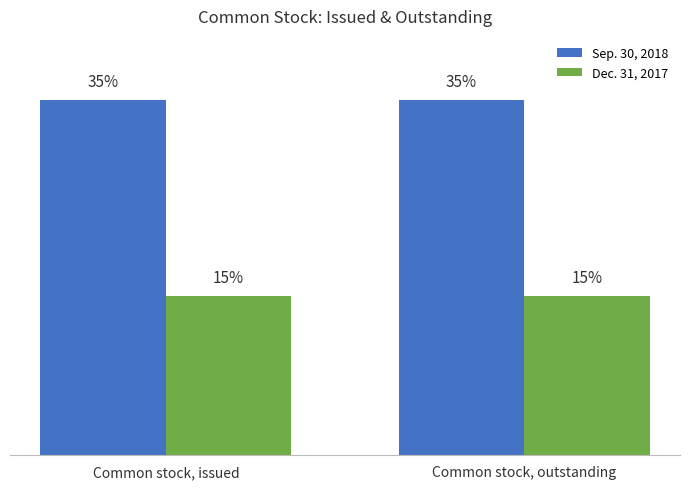

Is the value of Dec. 31, 2017 at Common stock, issued greater than the value of Sep. 30, 2018 at Common stock, outstanding?

No